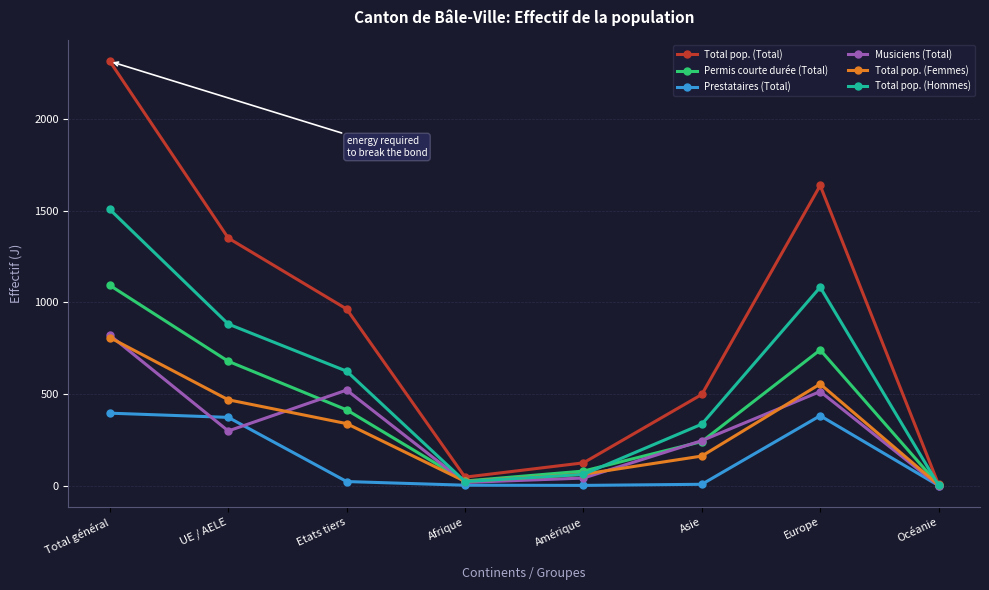

After their last crossing, which series has the higher values: Permis courte durée (Total) or Total pop. (Hommes)?

Permis courte durée (Total)